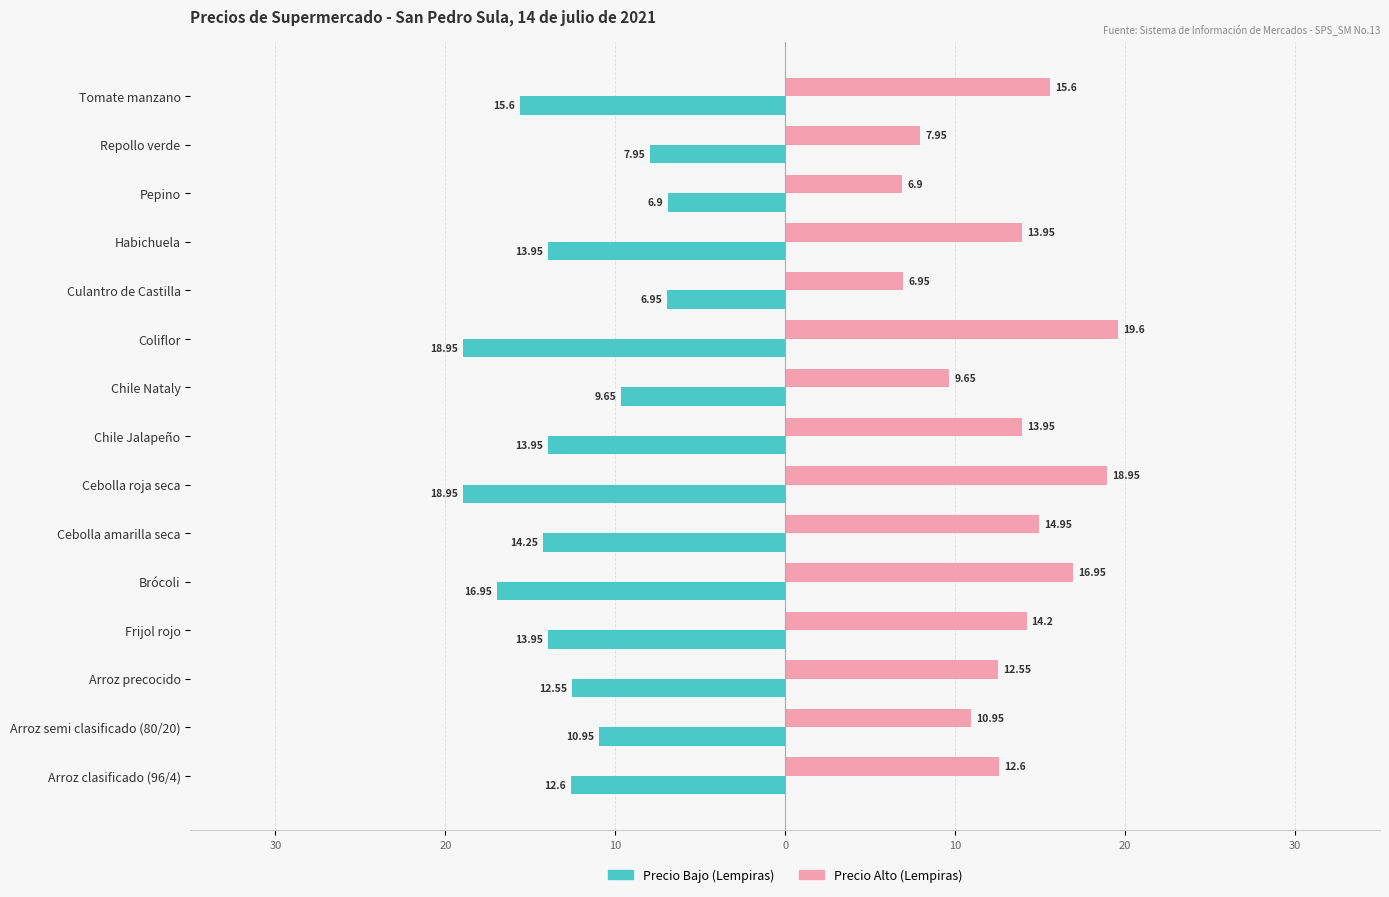

What are all the series names shown in the legend?

Precio Bajo (Lempiras), Precio Alto (Lempiras)